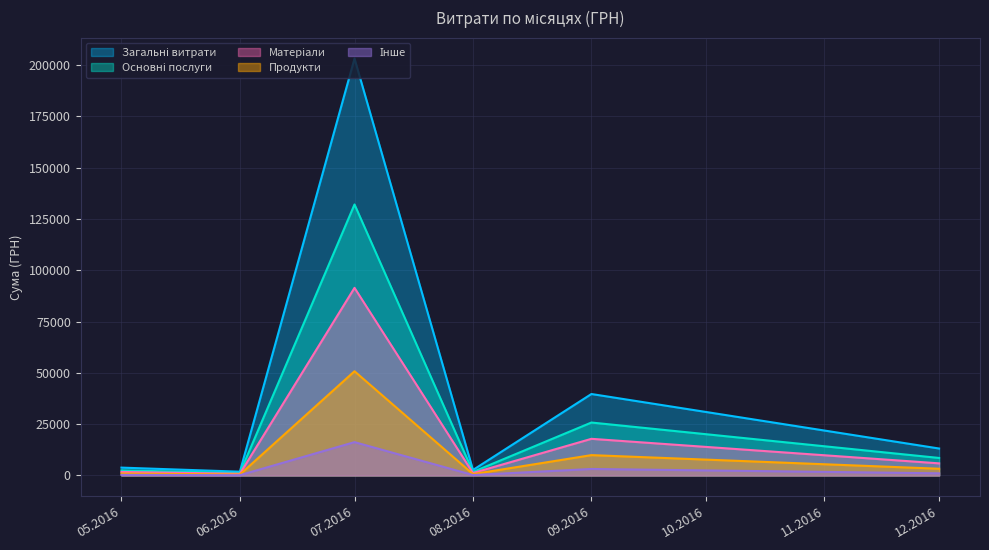

At which category is the sum across all series the highest?

07.2016